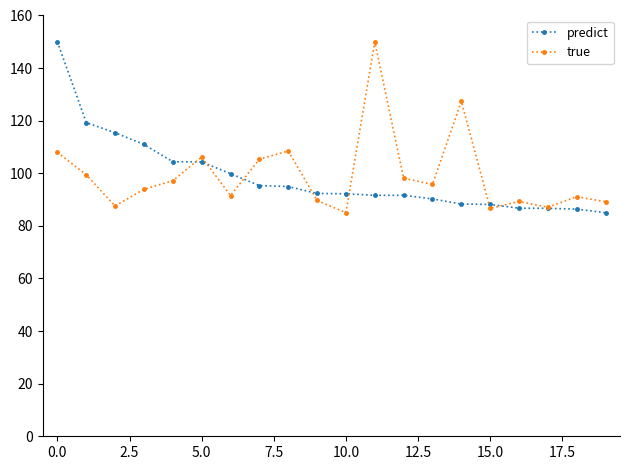

What is the value of the predict point at the 4th from the left?

111.0